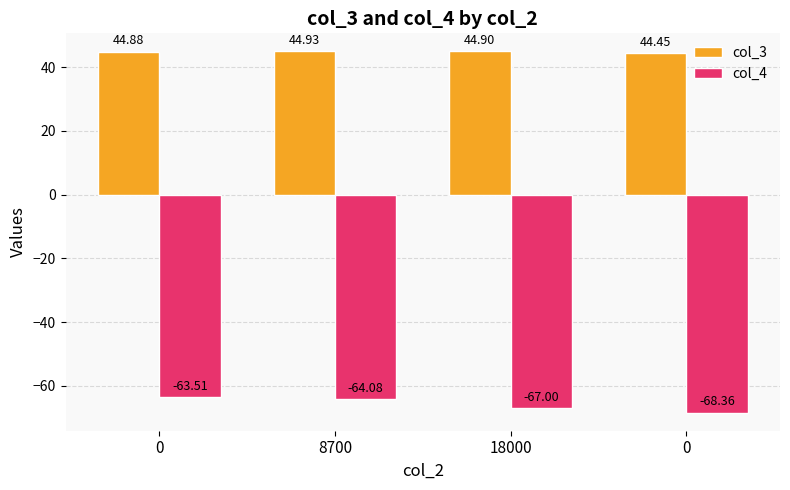

Is the value of col_4 at 18000 greater than the value of col_3 at 0?

No